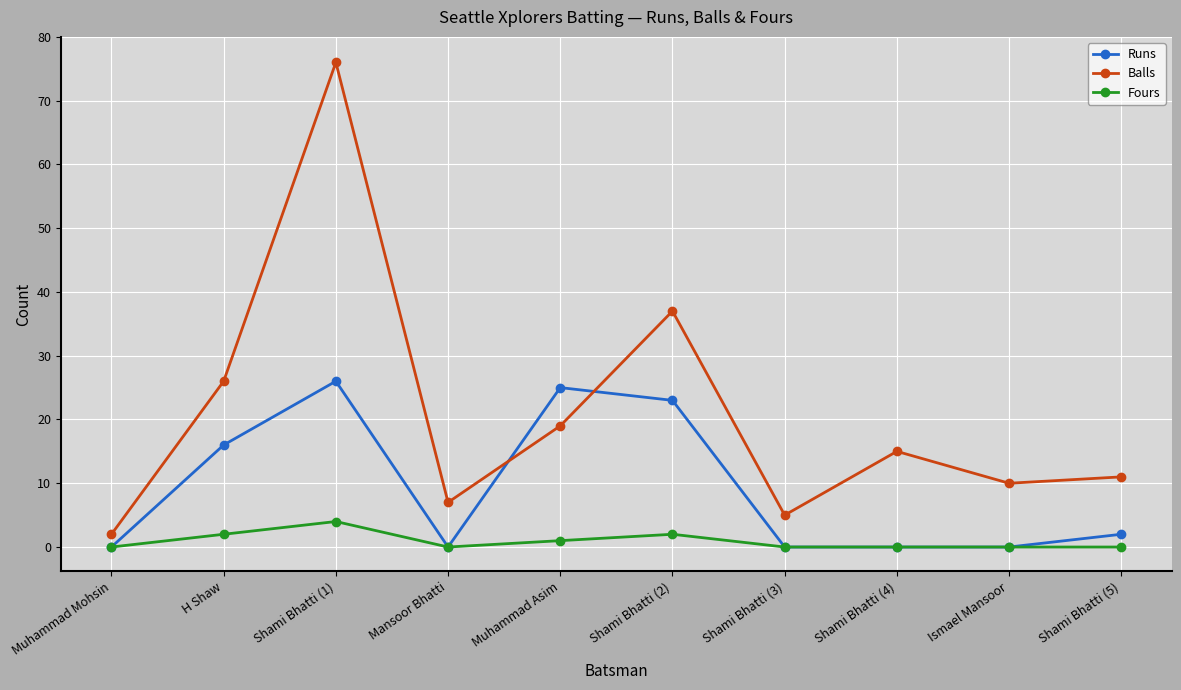

What is the label of the 8th point from the left?

Shami Bhatti (4)